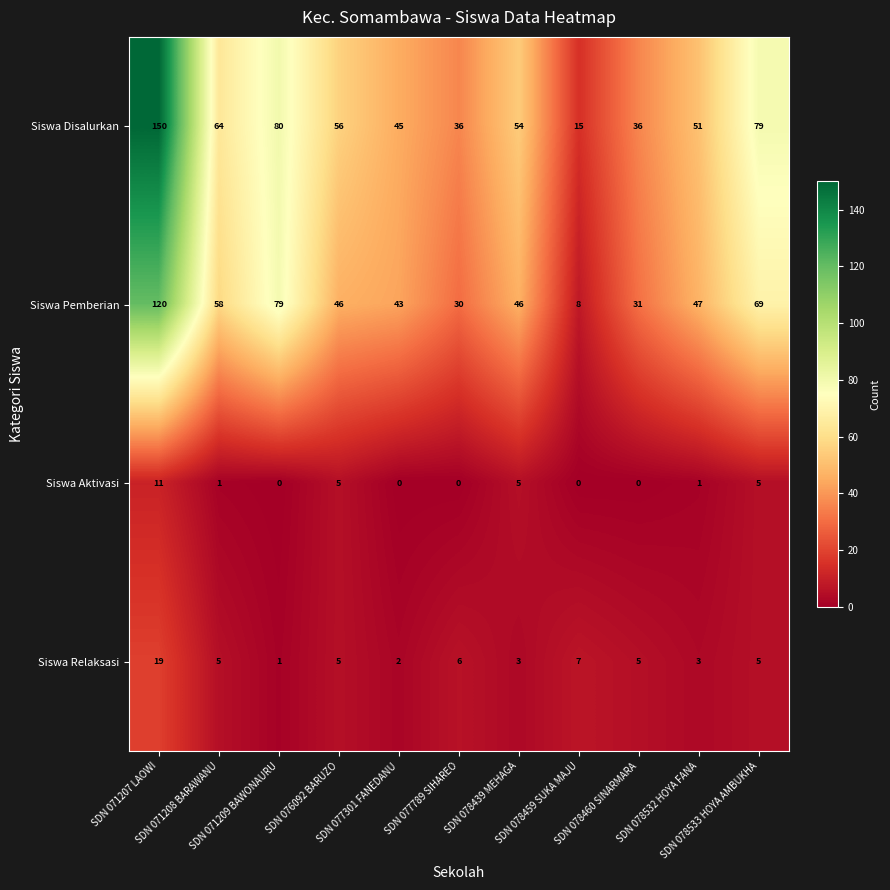

What is the maximum value shown in the chart?

150